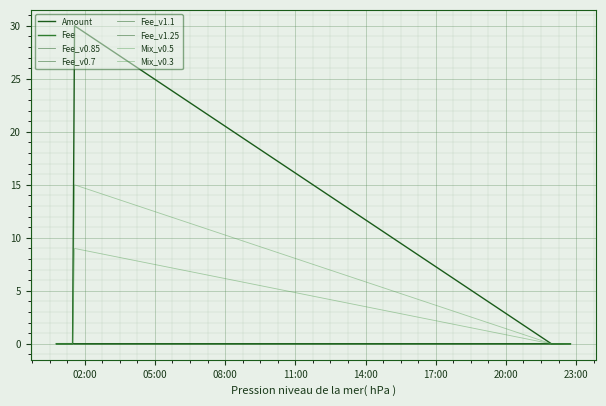

Is it true that Fee equals 0.0 at 2021-12-06 01:29:06?

False